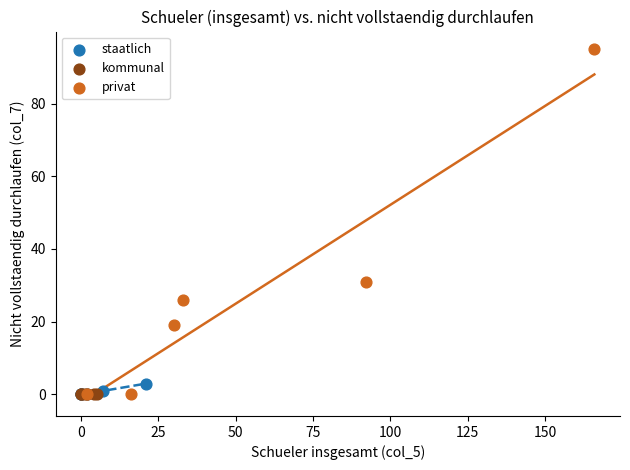

Which series contains the highest Y value?

privat